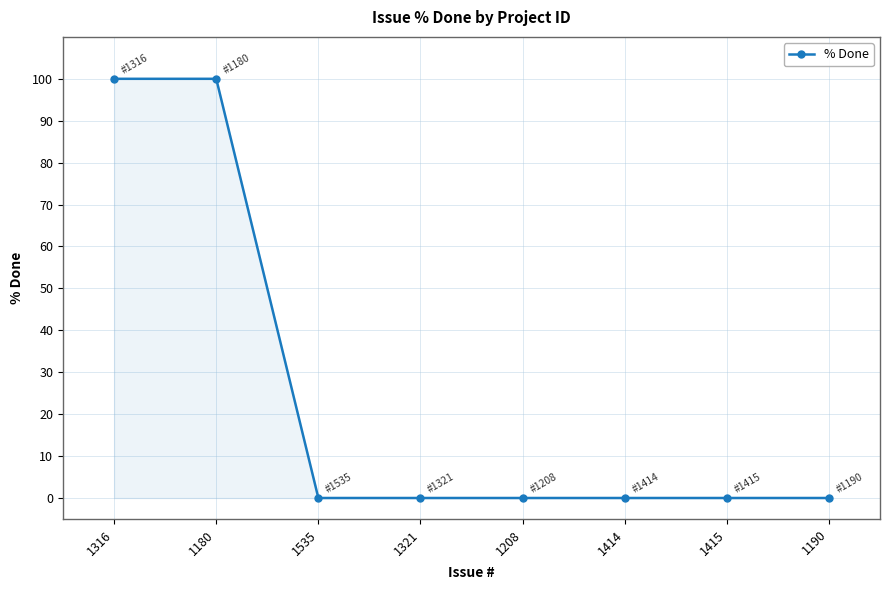

Reading right to left, extract all data points from this chart.

1190=0	1415=0	1414=0	1208=0	1321=0	1535=0	1180=100	1316=100